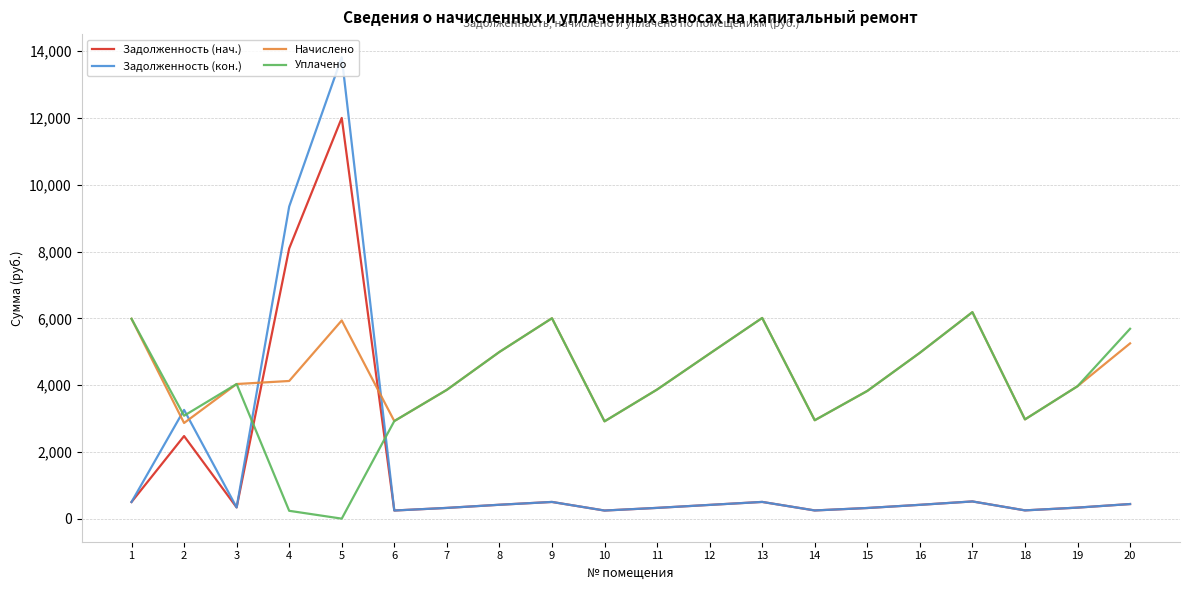

Where is the first local minimum for Начислено?

2